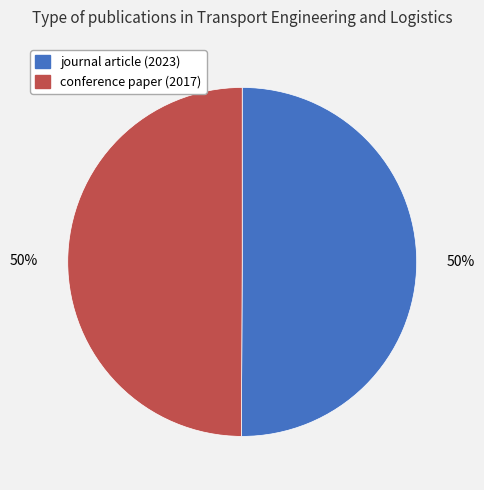

To the nearest percent, what percentage of the pie is conference paper (2017)?

50%